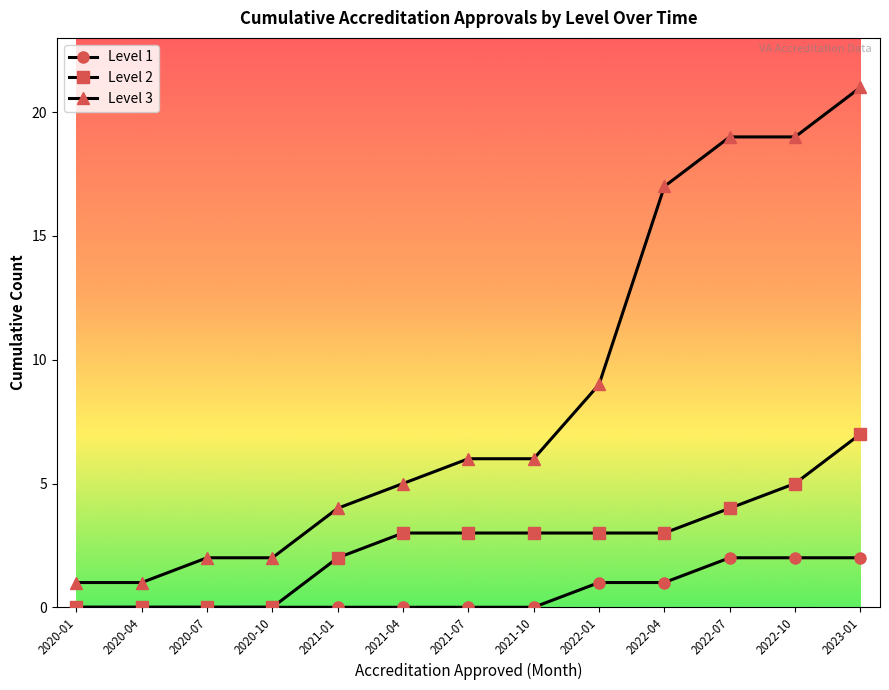

What is the label of the 1st point from the right?

2023-01